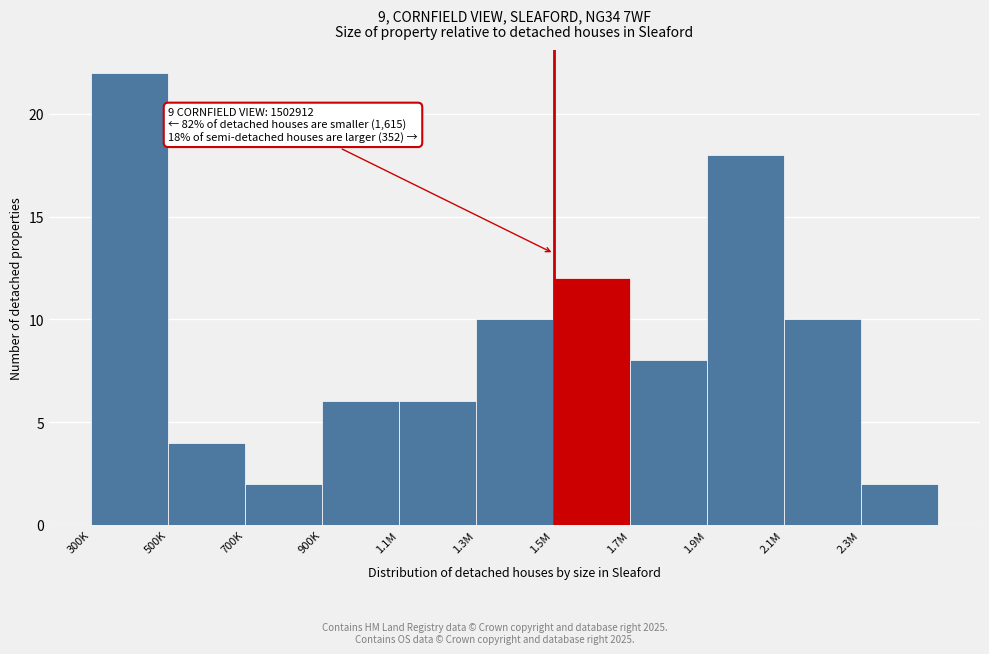

Reading left to right, what are all the values shown in this chart?

22	4	2	6	6	10	12	8	18	10	2